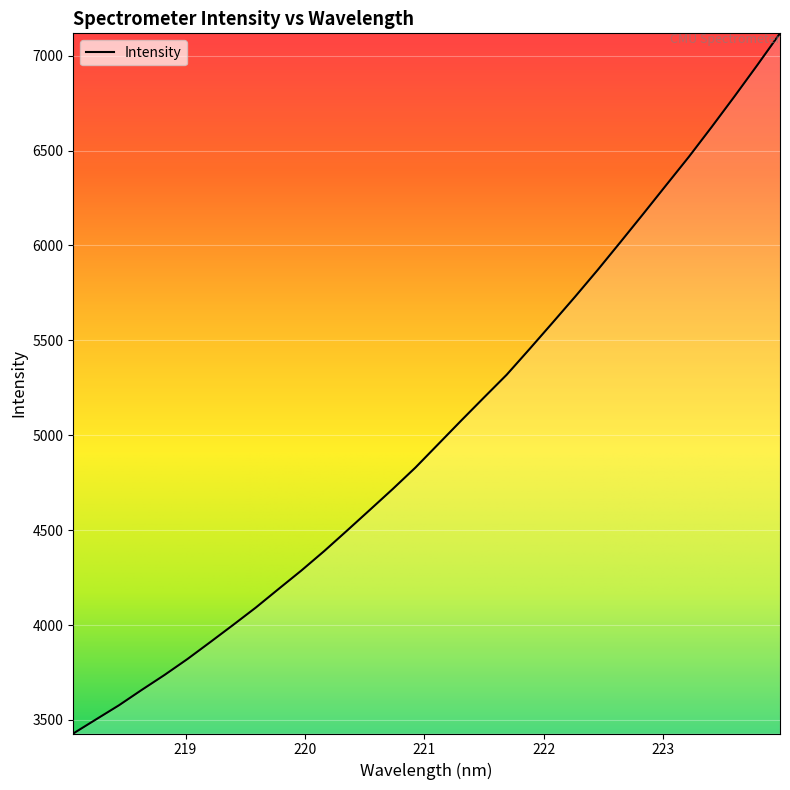

Count the number of categories in the chart.

32